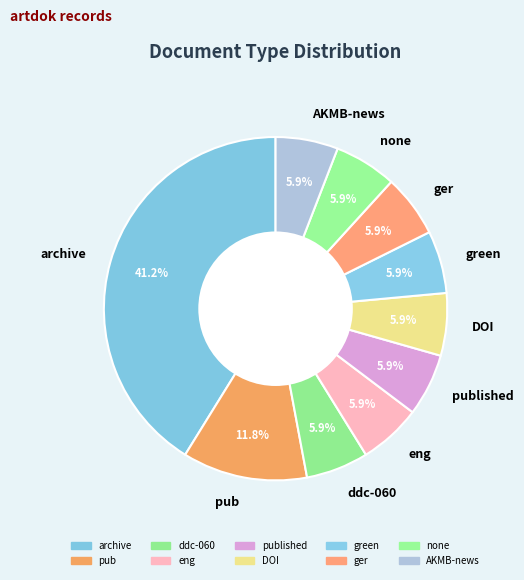

Which slice is the largest?

archive